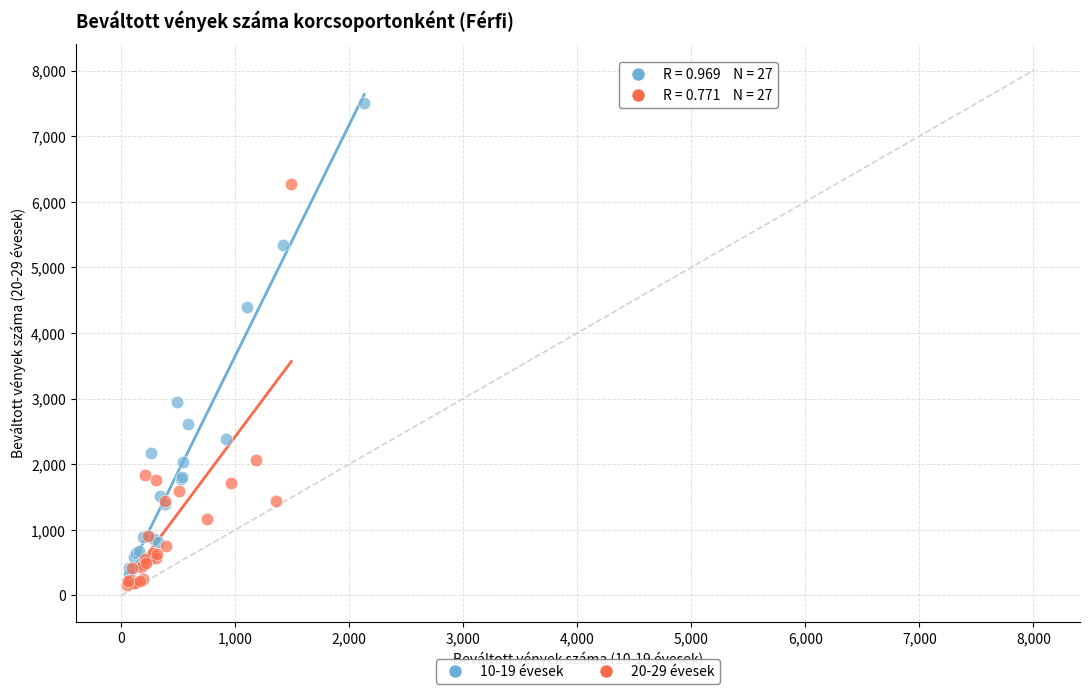

What are all the series names shown in the legend?

10-19 évesek, 20-29 évesek